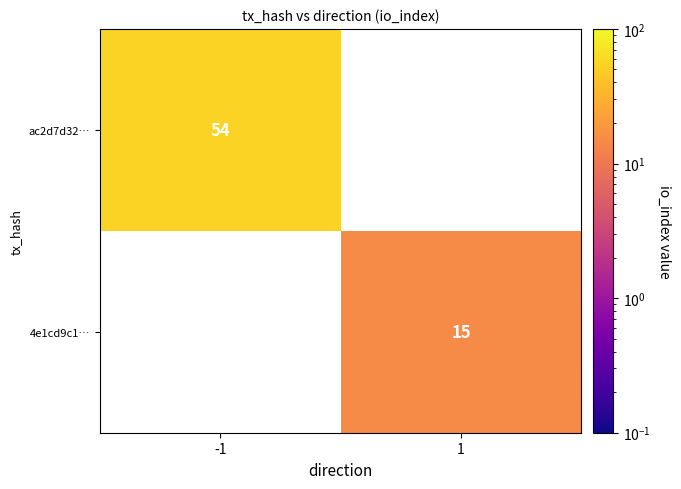

Is it true that ac2d7d32… equals 54 at -1?

True